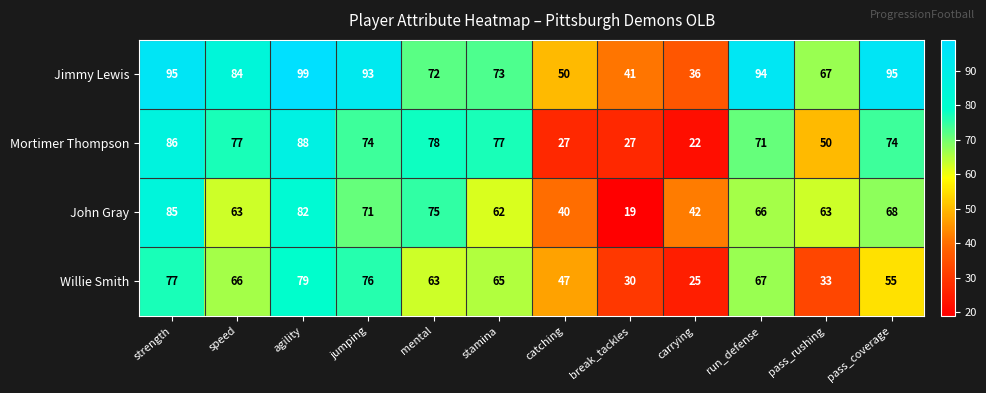

At carrying, list the series in order from largest to smallest.

John Gray, Jimmy Lewis, Willie Smith, Mortimer Thompson